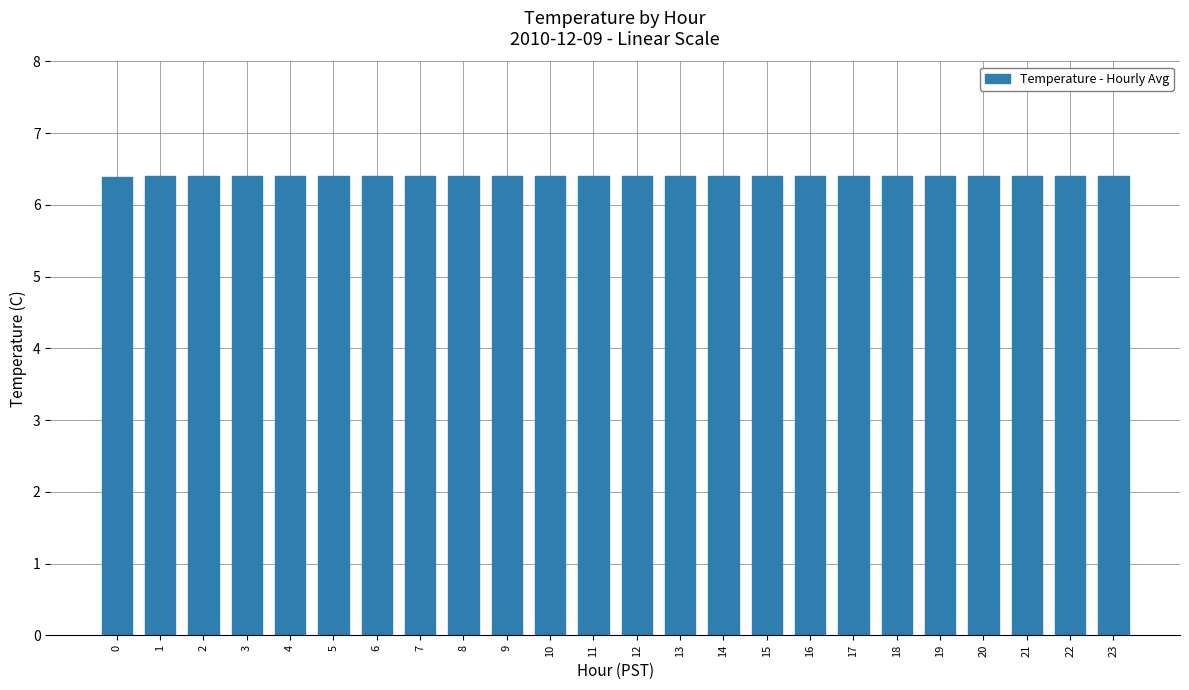

Reading right to left, list all the values displayed in this chart.

6.4	6.4	6.4	6.4	6.4	6.4	6.4	6.4	6.4	6.4	6.4	6.4	6.4	6.4	6.4	6.4	6.4	6.4	6.4	6.4	6.4	6.4	6.4	6.4